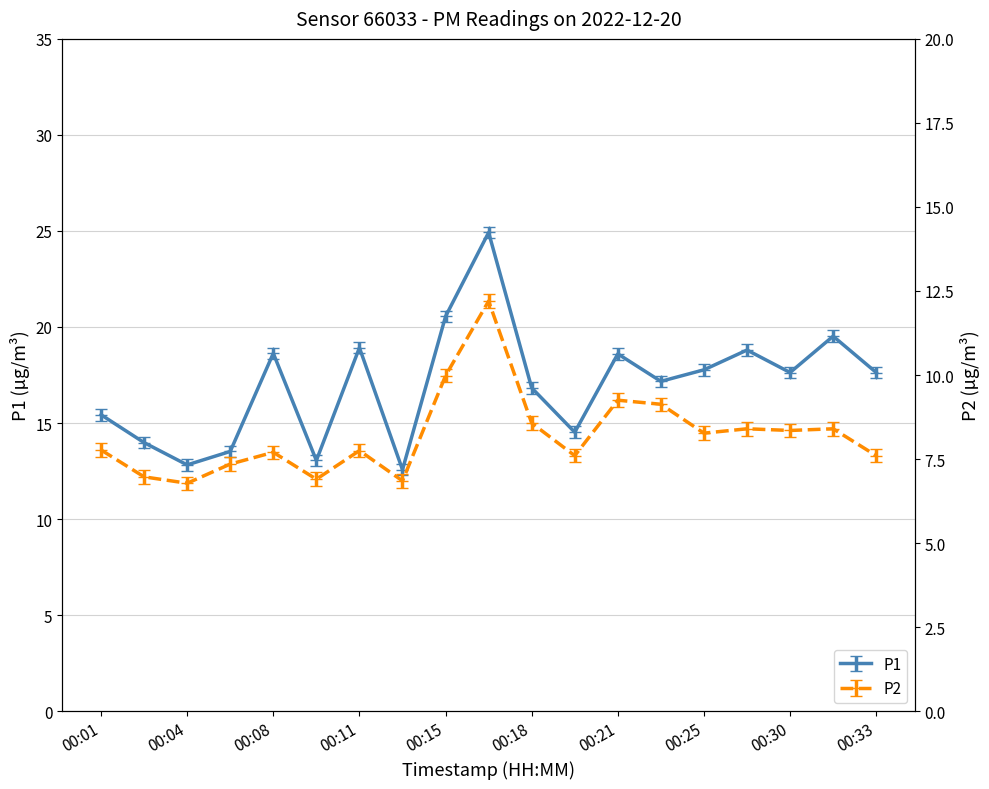

Which label corresponds to the largest value in the chart?

00:16